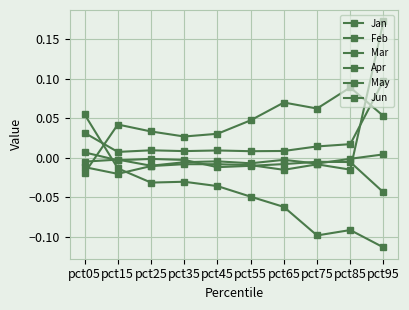

How many data points in Apr are above 0?

1